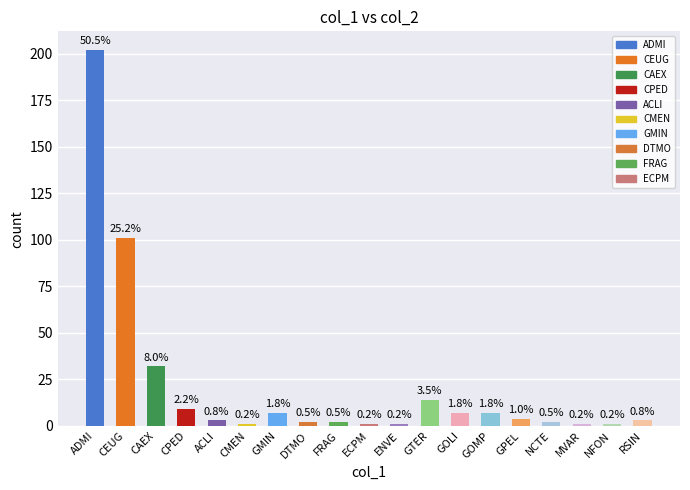

Between CPED and CAEX, which is larger?

CAEX